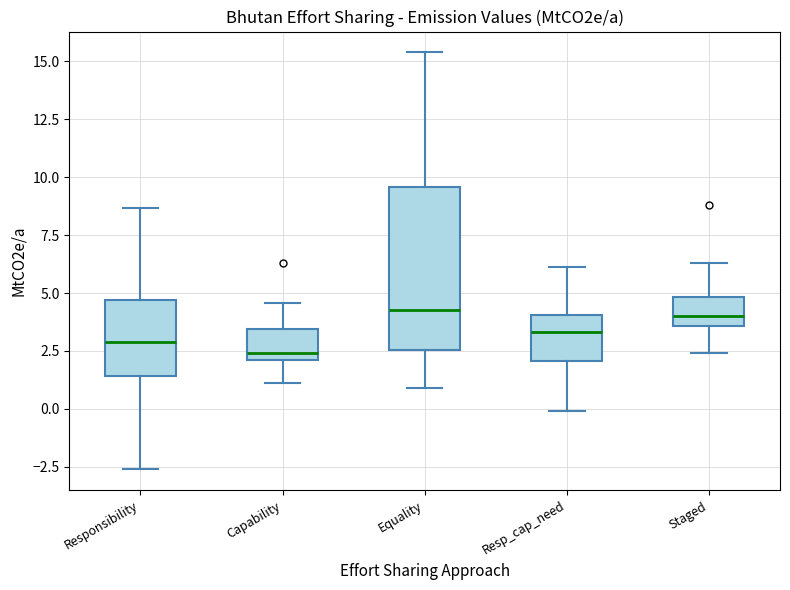

Which box is the tallest, from its lower edge to its upper edge?

Equality